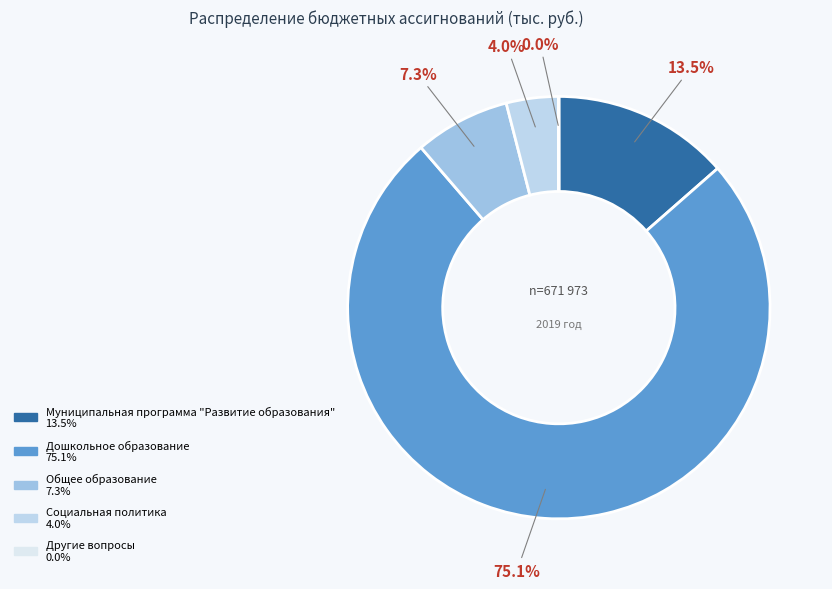

To the nearest percent, what is the average slice percentage?

20%